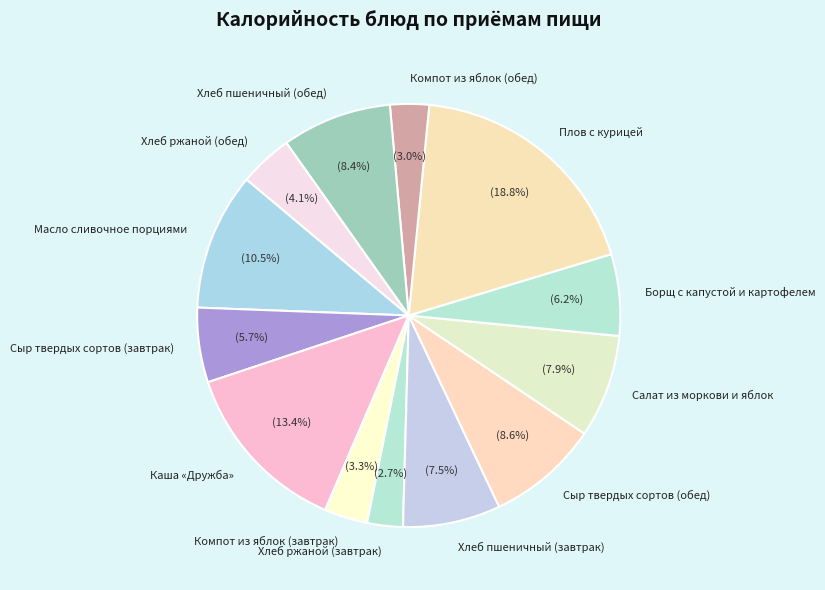

Is it true that Сыр твердых сортов (завтрак) is 6% of the pie?

True